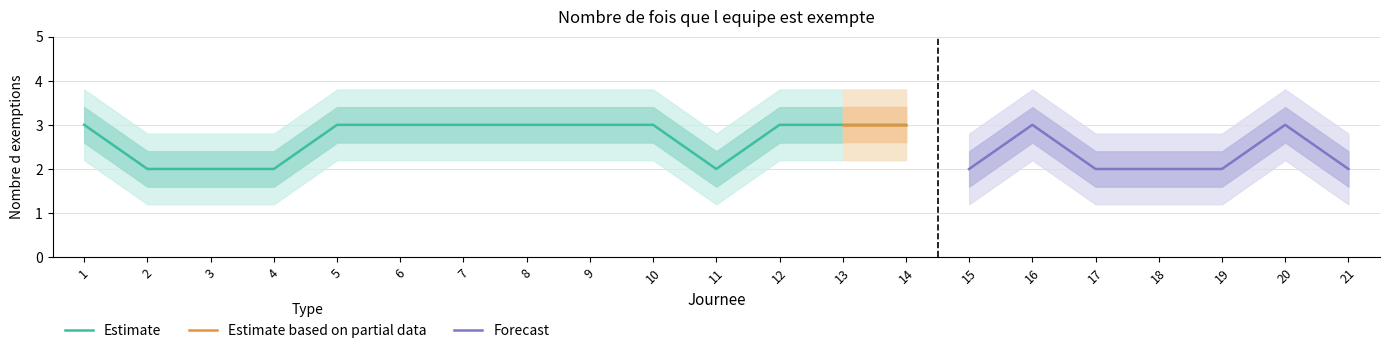

Which series has the widest spread of values?

Estimate